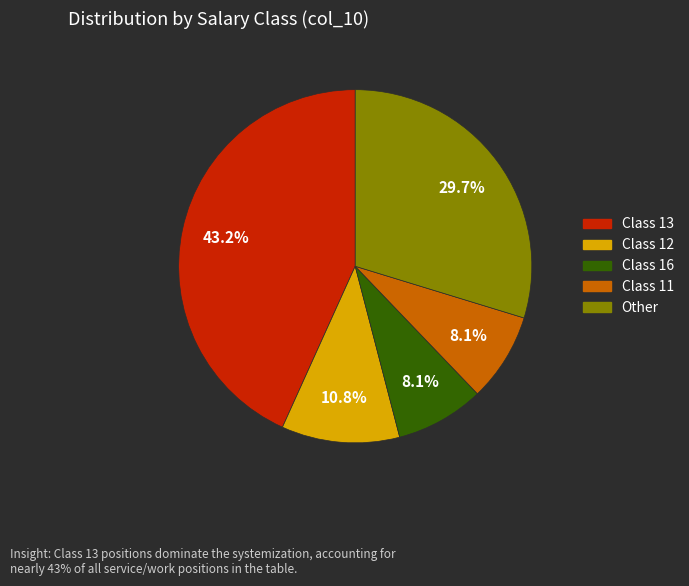

Is there a majority slice in this chart?

No